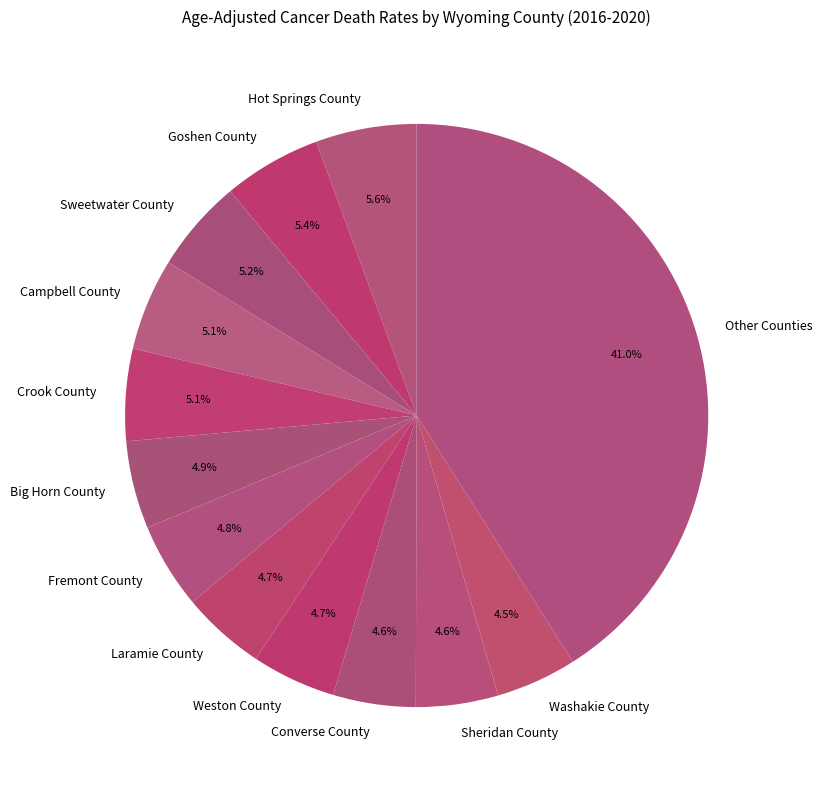

Count the number of slices in the pie.

13